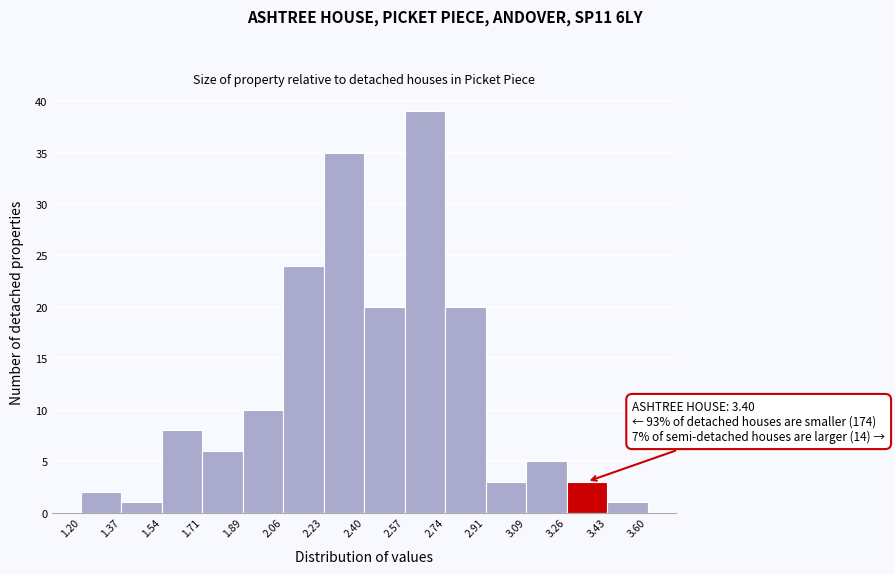

Which range on the x-axis has the tallest bar?

2.57 to 2.74